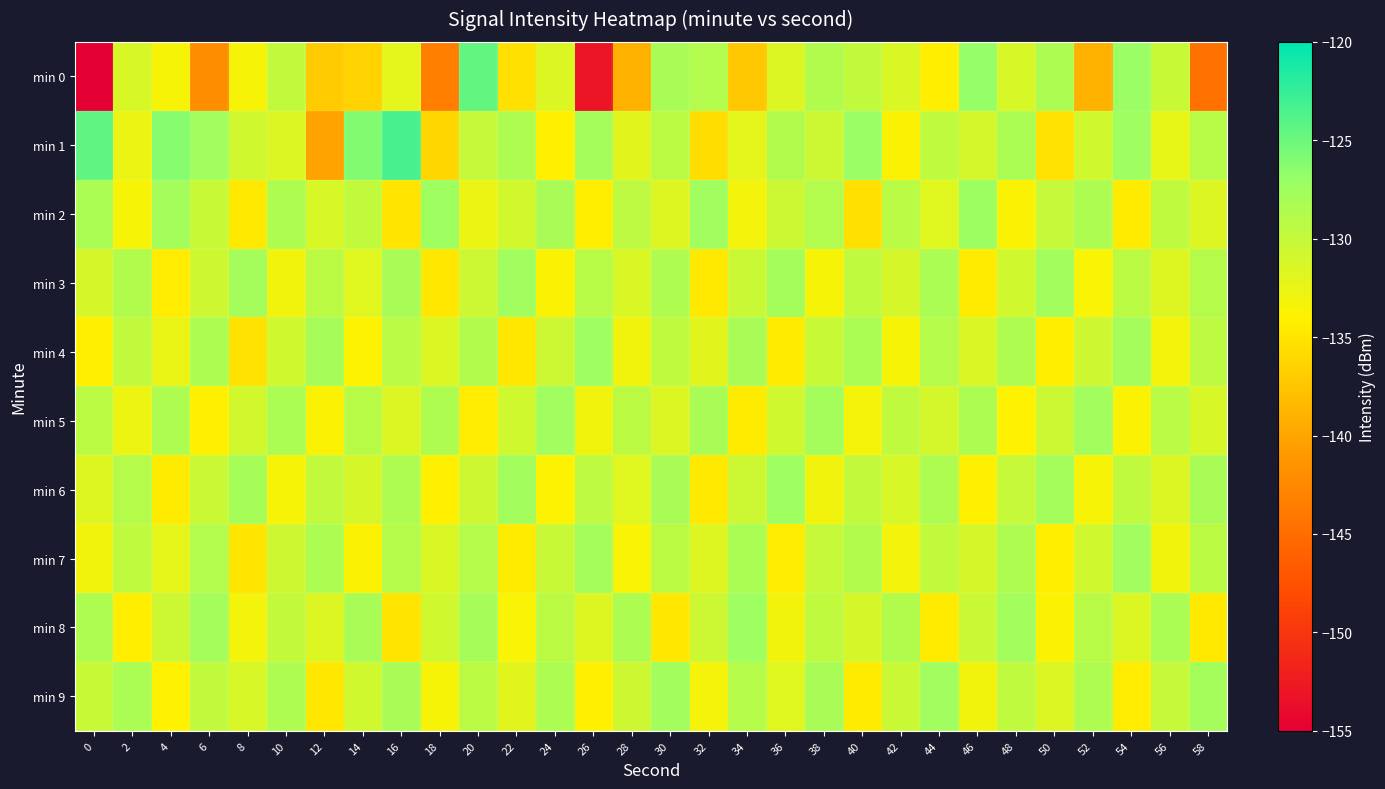

Between 58 and 2, which is larger?

2